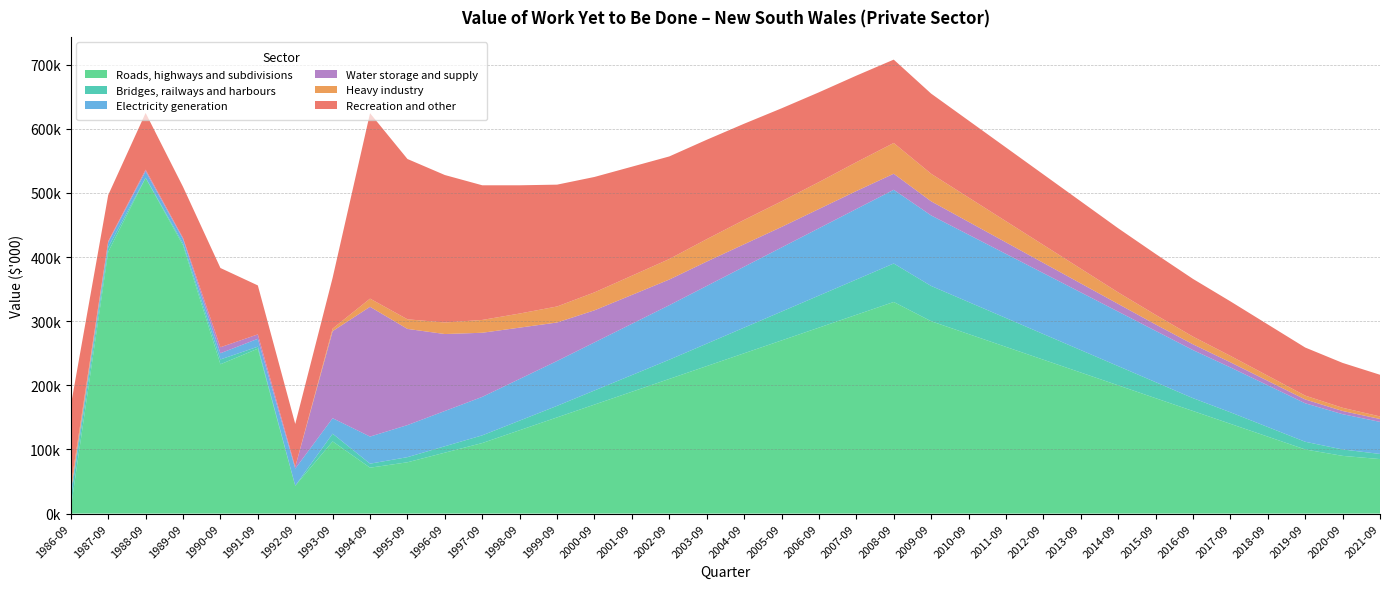

Reading right to left, what are all the values shown in this chart?

Roads, highways and subdivisions: 85000	90000	100000	120000	140000	160000	180000	200000	220000	240000	260000	280000	300000	330000	310000	290000	270000	250000	230000	210000	190000	170000	150000	130000	110000	95000	80000	71562	112514	43422	257160	232848	418425	523478	408138	8525
Bridges, railways and harbours: 8000	10000	12000	15000	18000	20000	25000	30000	35000	40000	45000	50000	55000	60000	55000	50000	45000	40000	35000	30000	26000	22000	18000	15000	12000	10000	8000	6267	12075	46	3136	7528	2935	348	7136	16277
Electricity generation: 50000	55000	60000	65000	70000	75000	80000	85000	90000	95000	100000	105000	110000	115000	110000	105000	100000	95000	90000	85000	80000	75000	70000	65000	60000	55000	50000	42257	24129	26629	12263	9704	6751	9875	7791	8252
Water storage and supply: 4500	5000	6000	7000	8000	9000	10000	12000	14000	16000	18000	20000	22000	25000	28000	30000	32000	35000	38000	40000	45000	50000	60000	80000	100000	120000	150000	202414	135831	2686	6906	9318	1838	2432	1448	318
Heavy industry: 4000	5000	6000	8000	10000	12000	15000	18000	23000	28000	33000	38000	43000	48000	45000	42000	40000	38000	35000	32000	30000	28000	25000	22000	20000	18000	15000	12748	3979	35	21	27	0	285	300	9125
Recreation and other: 65000	70000	75000	80000	85000	90000	95000	100000	105000	110000	115000	120000	125000	130000	135000	140000	145000	150000	155000	160000	170000	180000	190000	200000	210000	230000	250000	289178	79329	66954	76349	123578	79620	88426	71954	125997